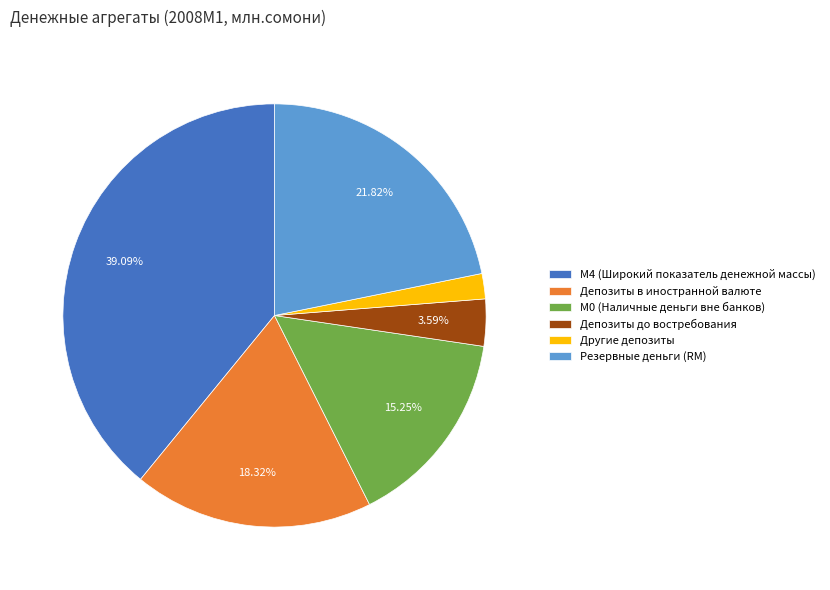

Approximately how many times larger is the value at Депозиты в иностранной валюте compared to Резервные деньги (RM)?

0.8